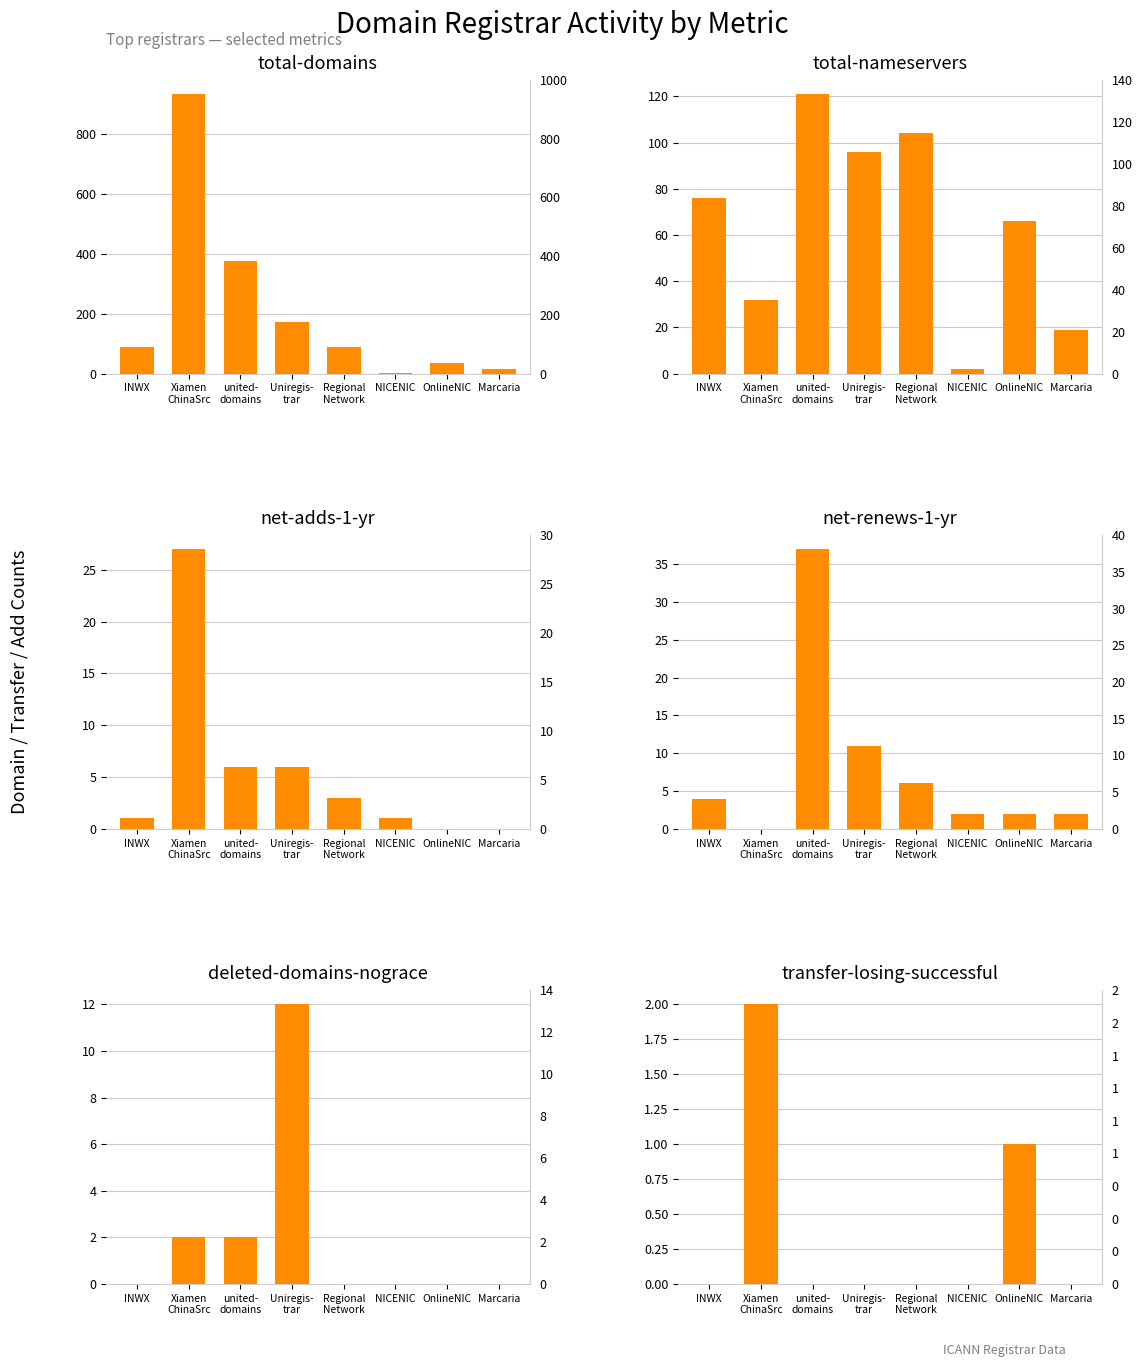

At how many categories does at least one series exceed 389?

1